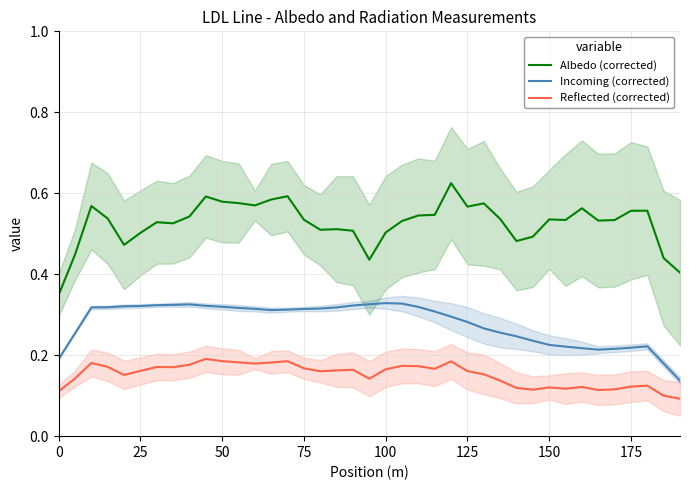

The Reflected (corrected) series shows 0.2 at 175. True or false?

False